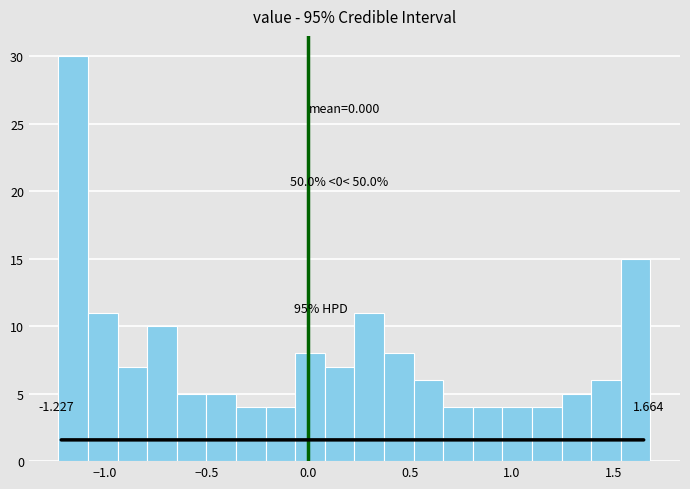

Read against the x-axis, roughly where is the centre of the tallest bar?

-1.15